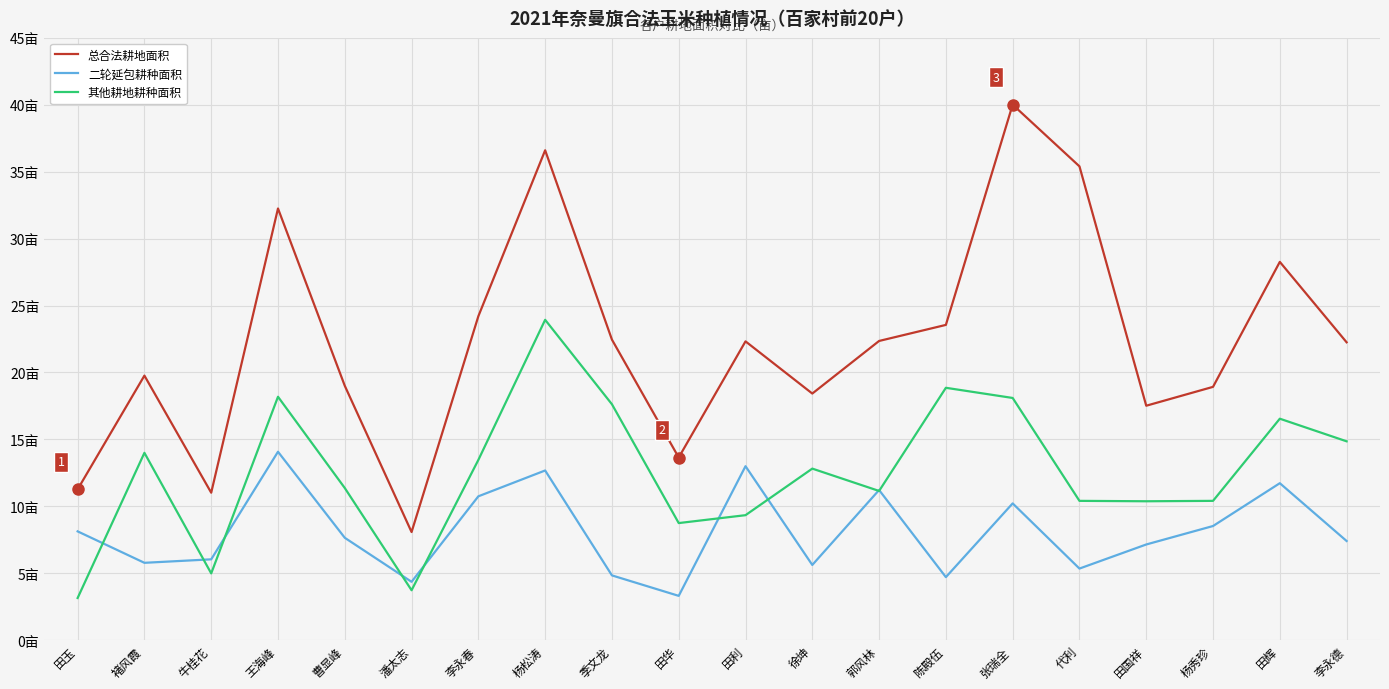

Rank the series by their maximum value, from lowest to highest.

二轮延包耕种面积, 其他耕地耕种面积, 总合法耕地面积